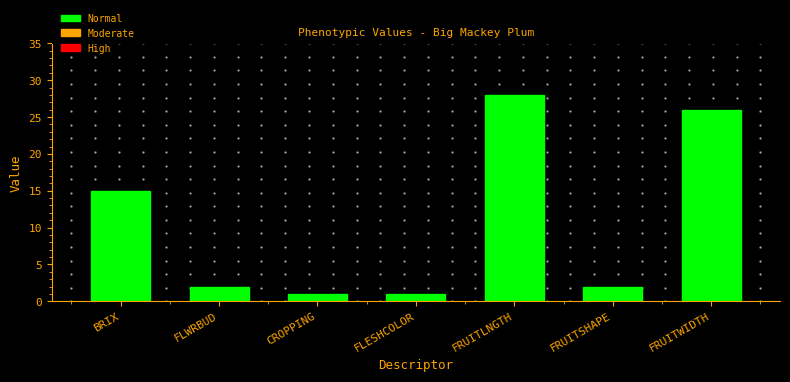

Reading left to right, transcribe all the data shown in this chart.

15	2	1	1	28	2	26